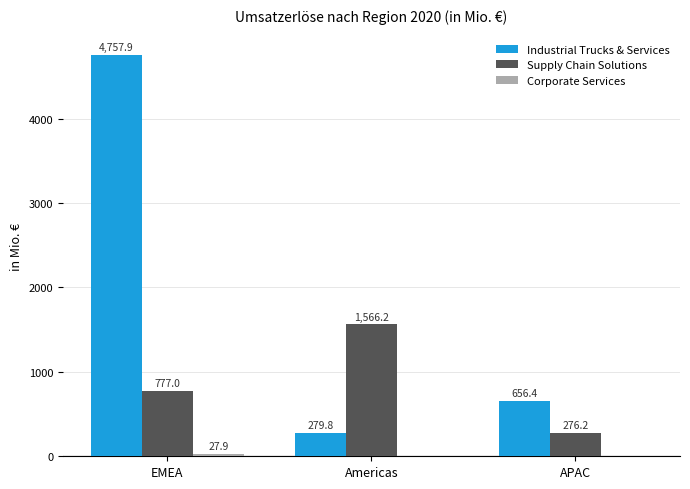

Are the bars horizontal?

No